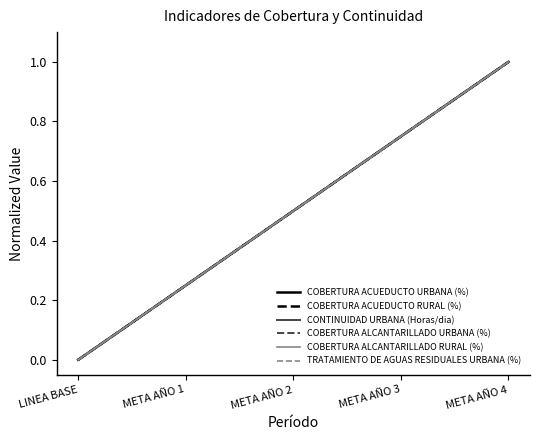

Does the chart have visible grid lines?

No